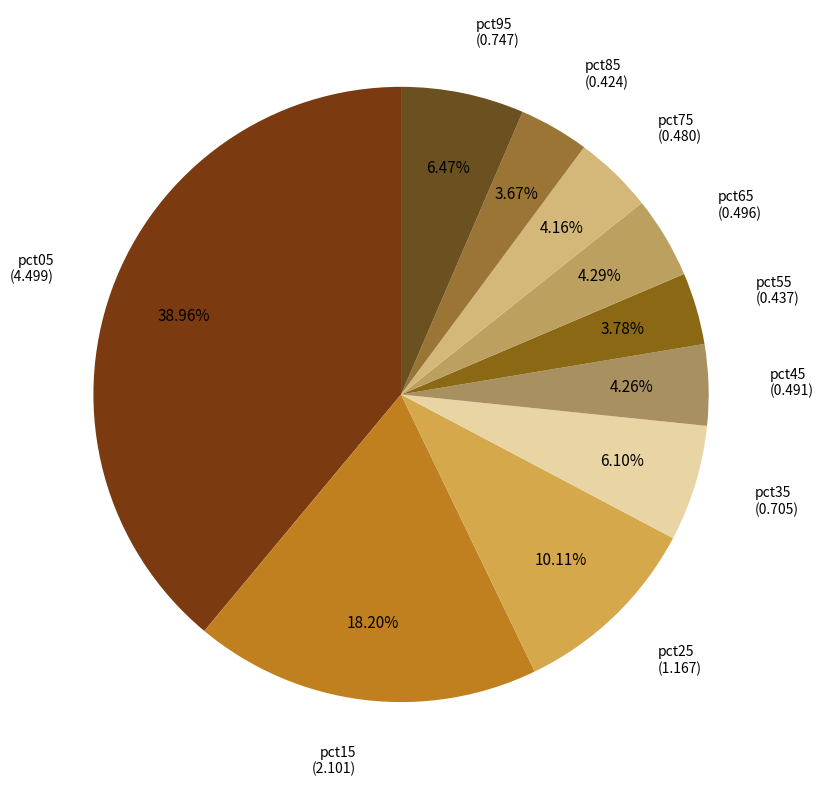

How many segments does this pie chart have?

10